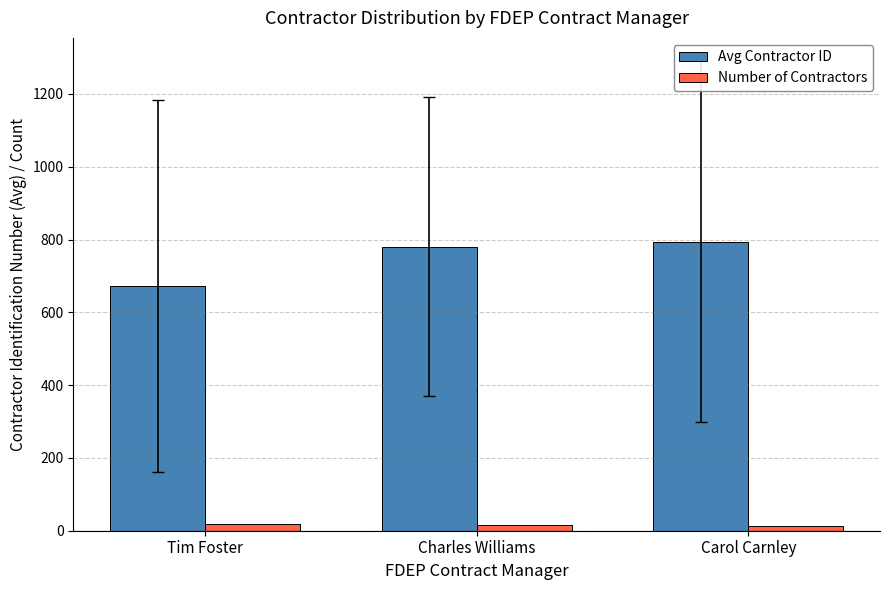

True or false: Number of Contractors has a value of 16 at Charles Williams.

True